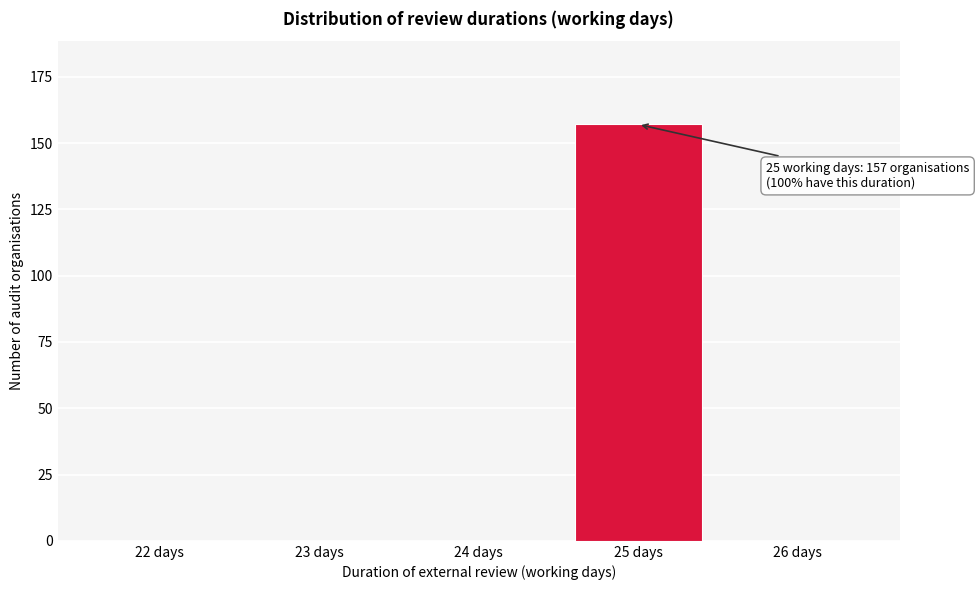

Reading left to right, transcribe all the data shown in this chart.

22 days=0	23 days=0	24 days=0	25 days=157	26 days=0